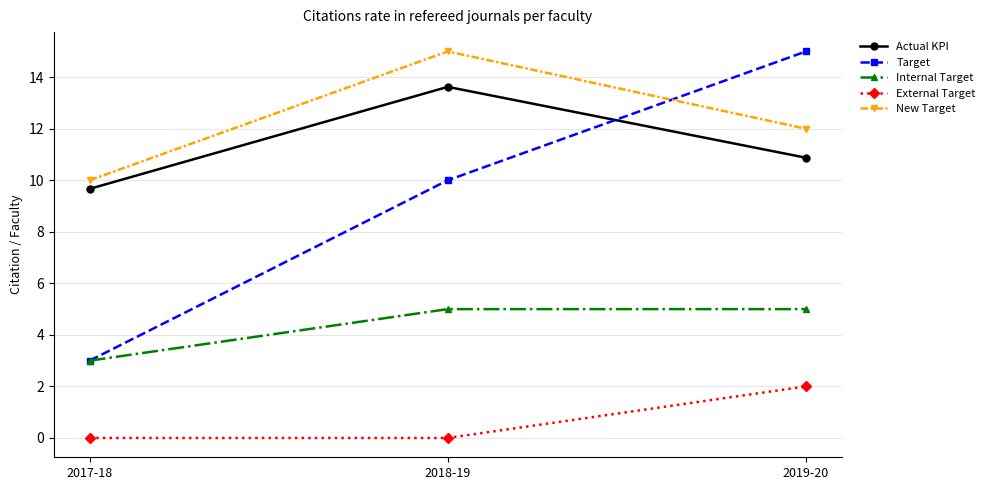

What position from the left is 2019-20?

3